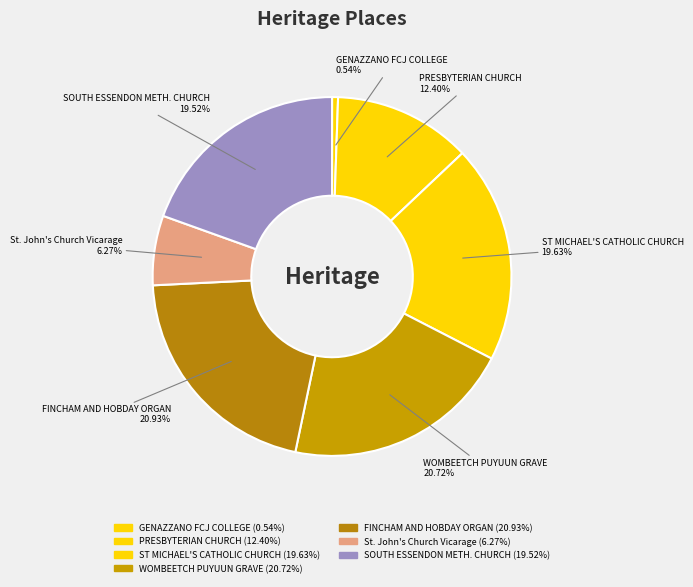

To the nearest percent, what percentage of the pie is PRESBYTERIAN CHURCH?

12%